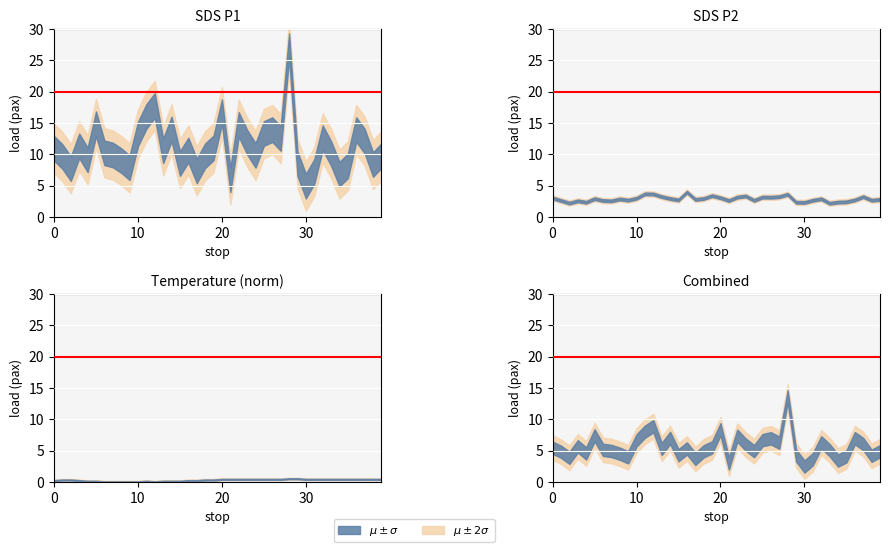

Is this an area chart (filled region under the line)?

No